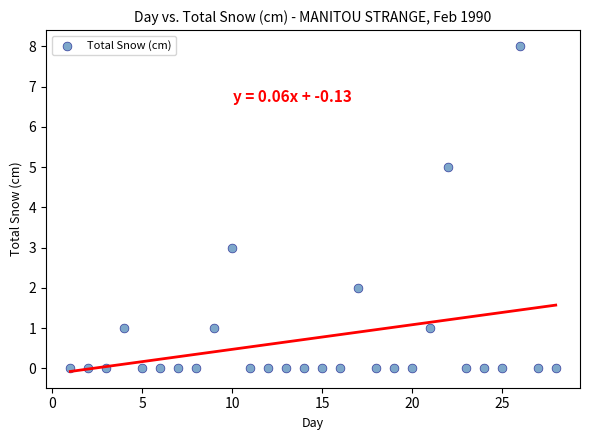

What is the range of X values (max minus min)?

27